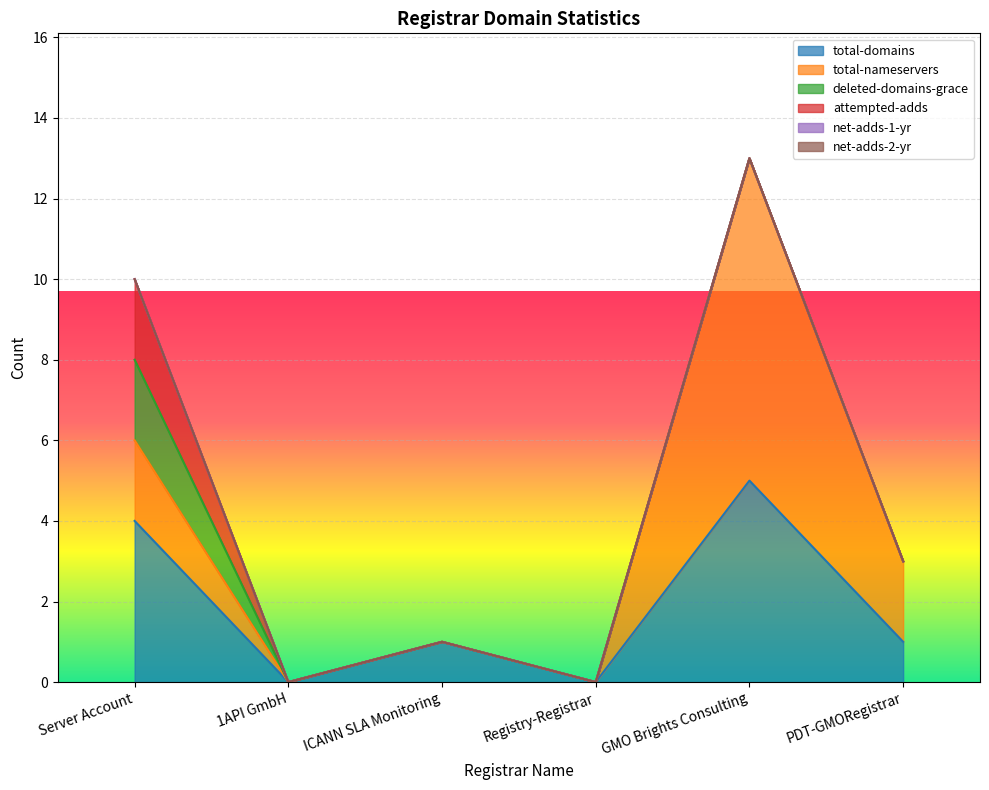

Is the value of net-adds-1-yr at PDT-GMORegistrar greater than the value of attempted-adds at Registry-Registrar?

No